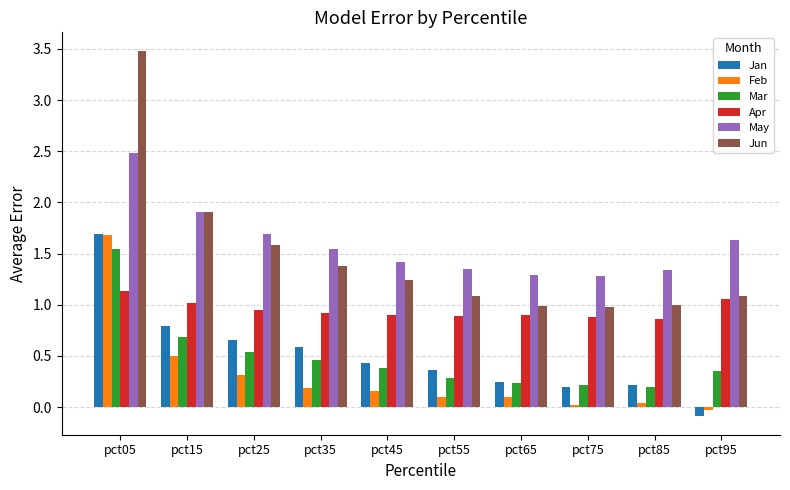

Which series has the widest spread of values?

Jun